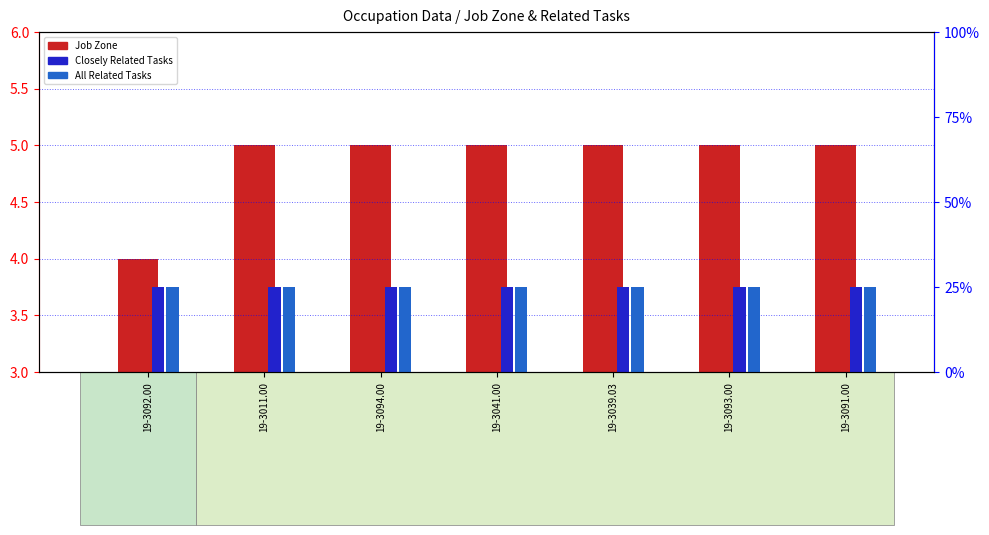

Which series has the largest range (max minus min)?

Job Zone